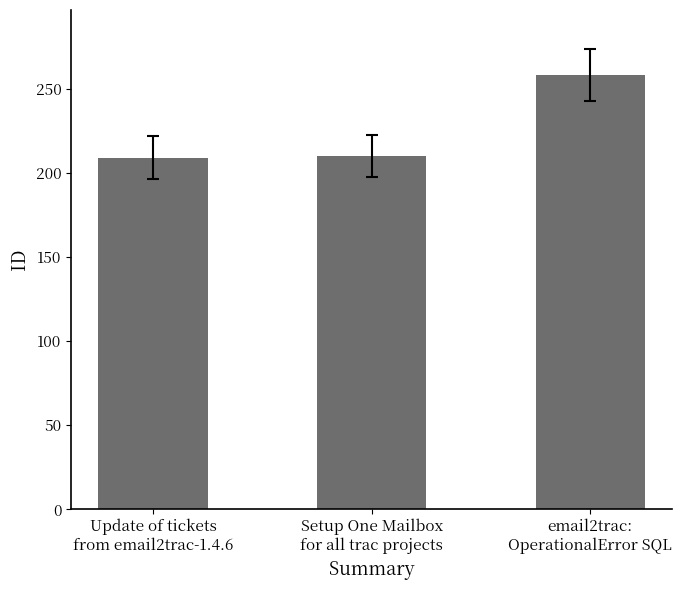

How many values are below 210?

1